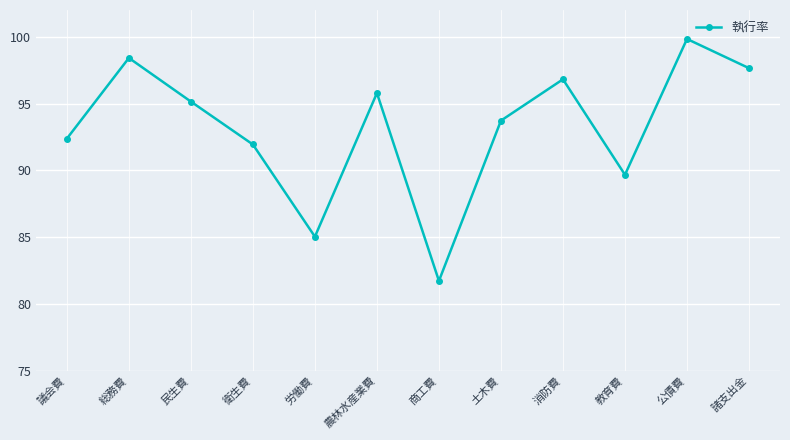

What is the average value?

93.2